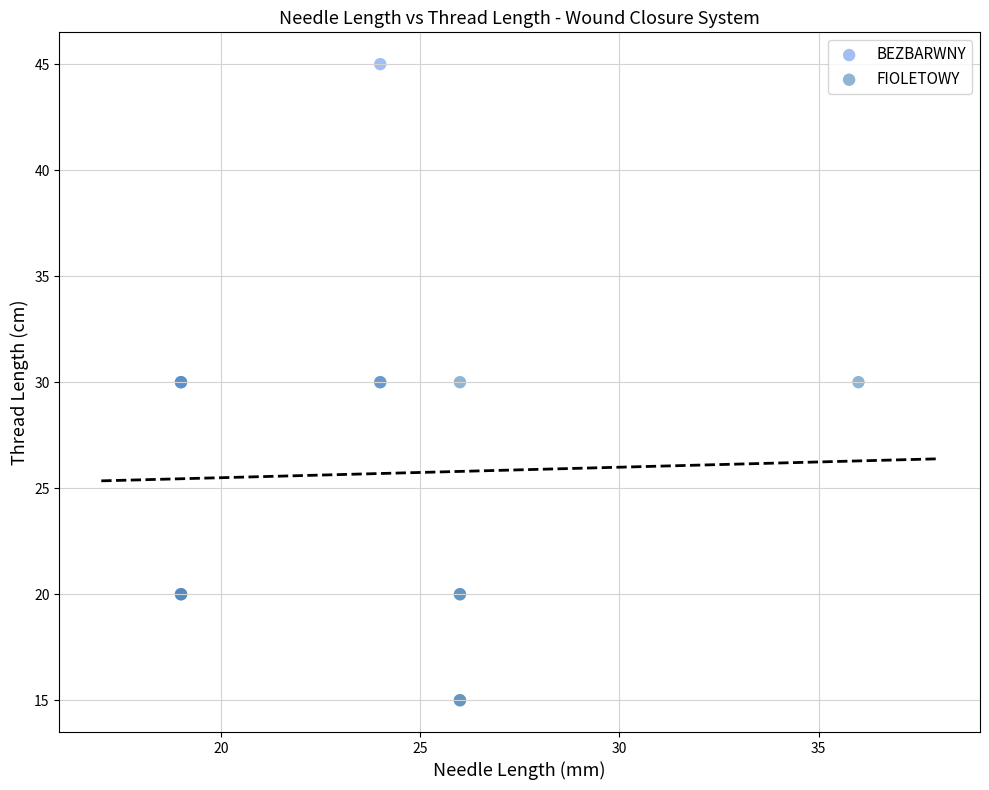

Which series has the largest Y range (max minus min)?

BEZBARWNY